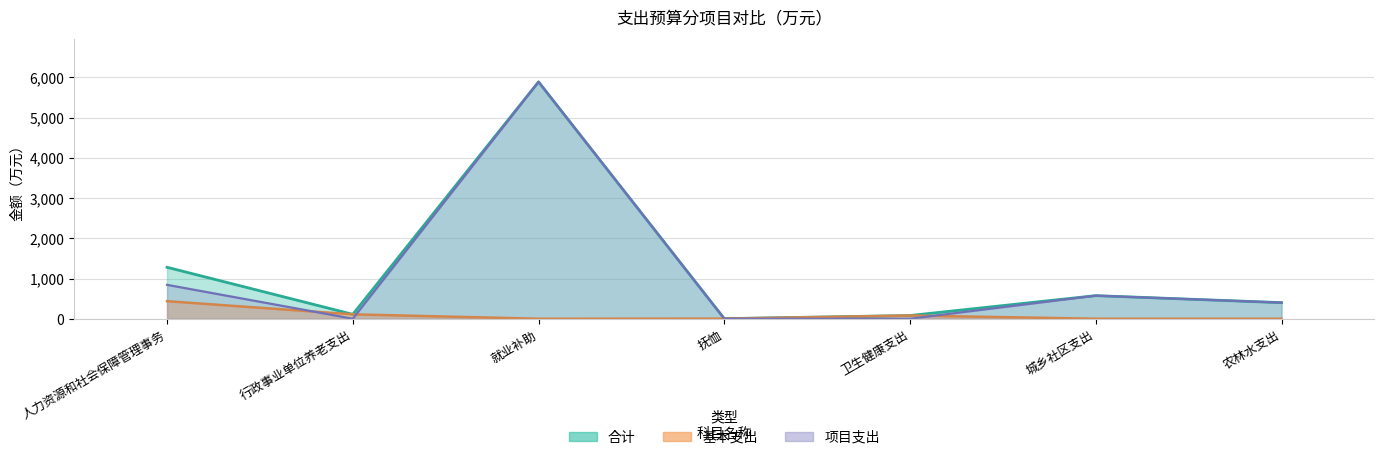

What is the difference between the maximum and second lowest values in the 合计 series?

5808.9